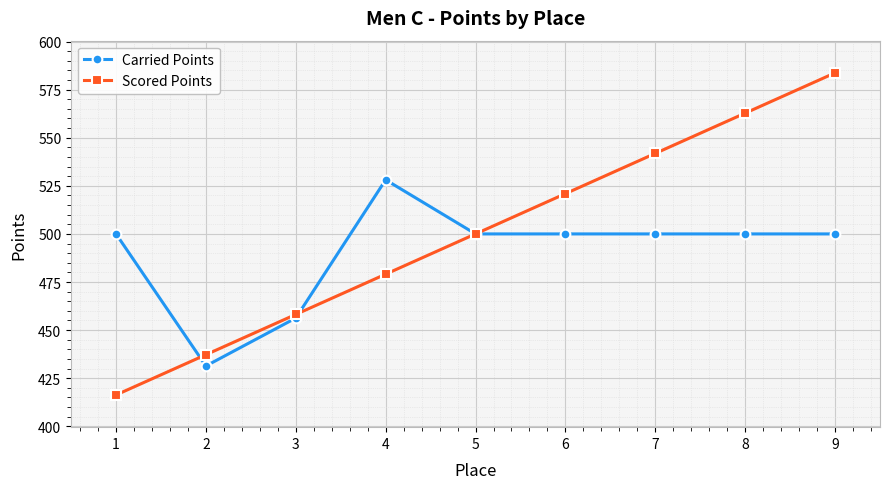

Rank the series by their average value, from lowest to highest.

Carried Points, Scored Points